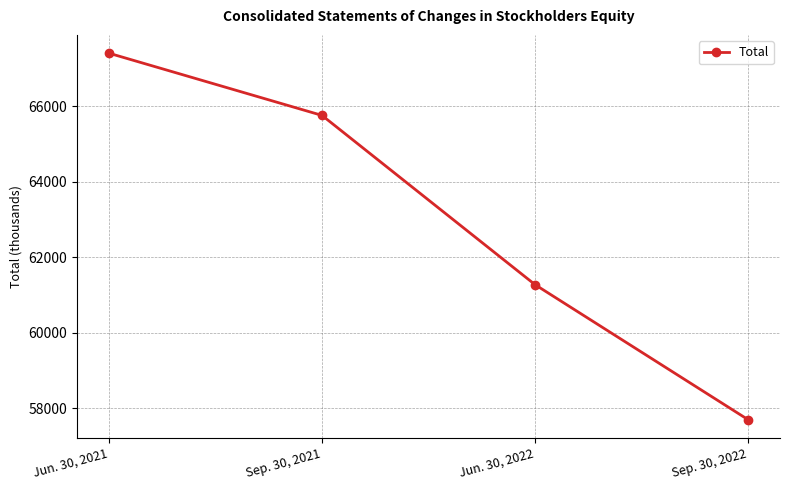

What is the label of the 2nd point from the right?

Jun. 30, 2022